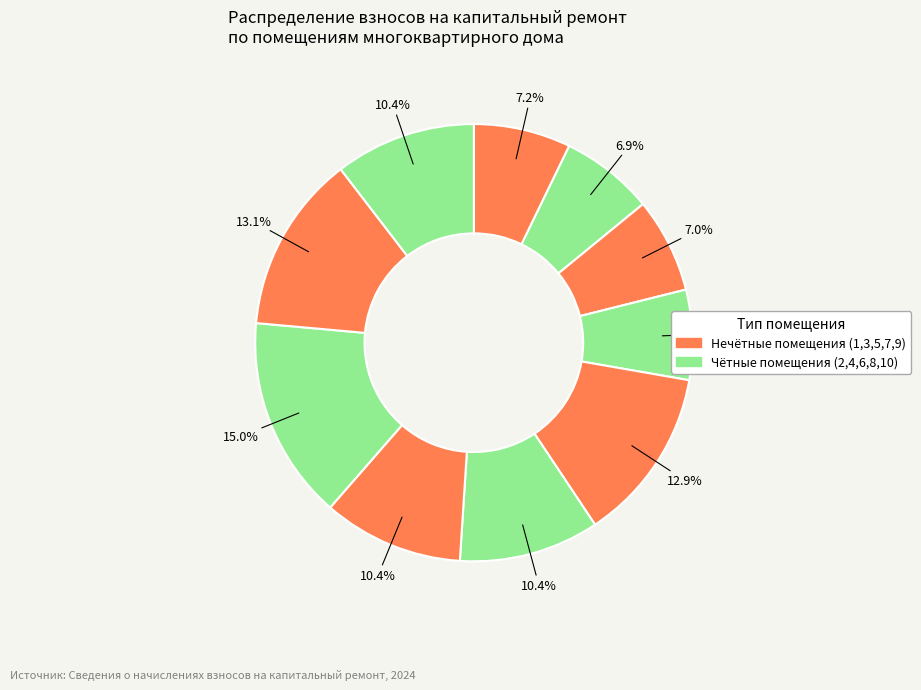

How many segments does this pie chart have?

10